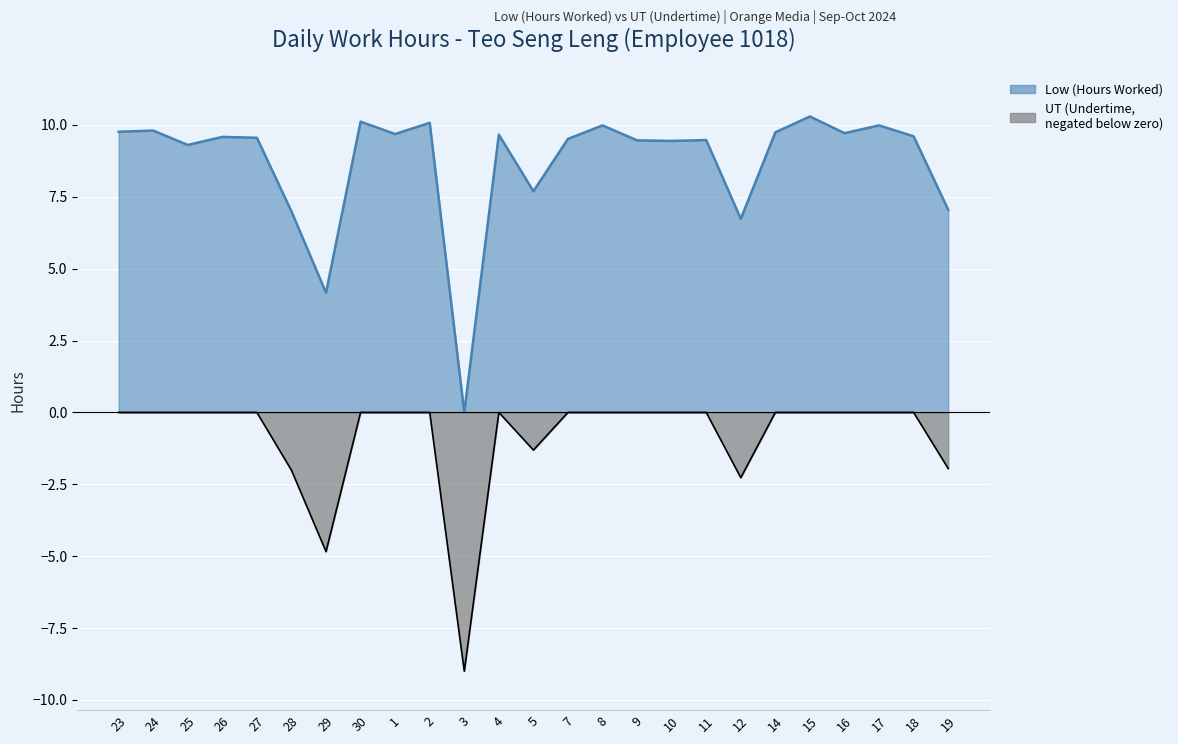

Is it true that UT (Undertime) equals 3.0 at 25?

False